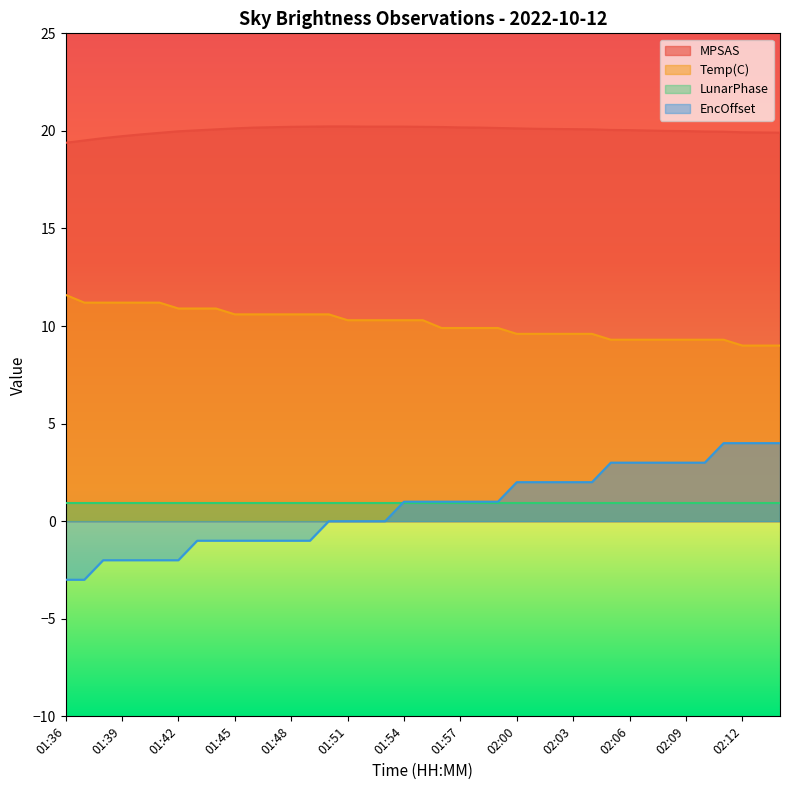

True or false: Temp(C) and MPSAS cross at least once.

False